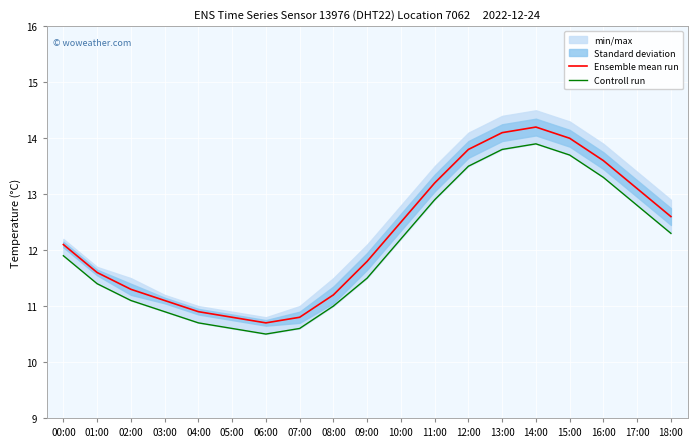

Which series has the largest total across all categories?

Ensemble mean run